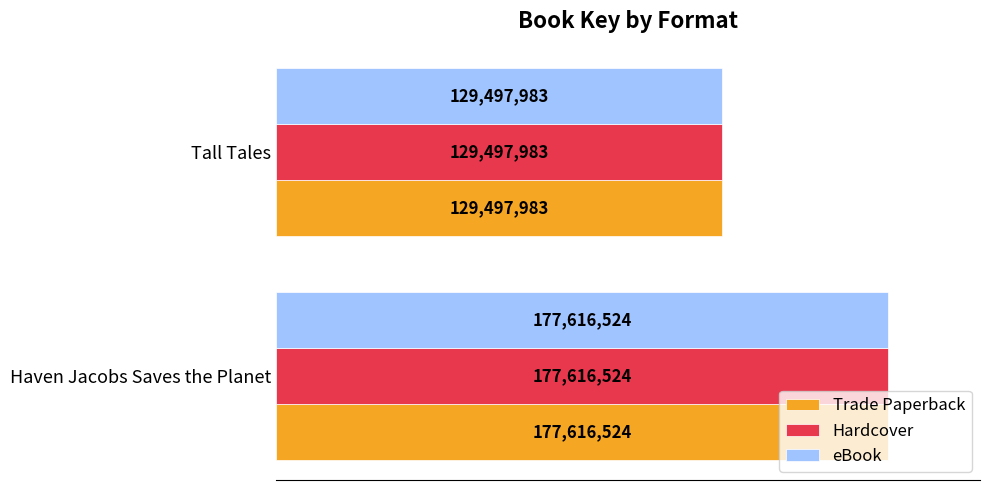

What are all the series names shown in the legend?

Trade Paperback, Hardcover, eBook